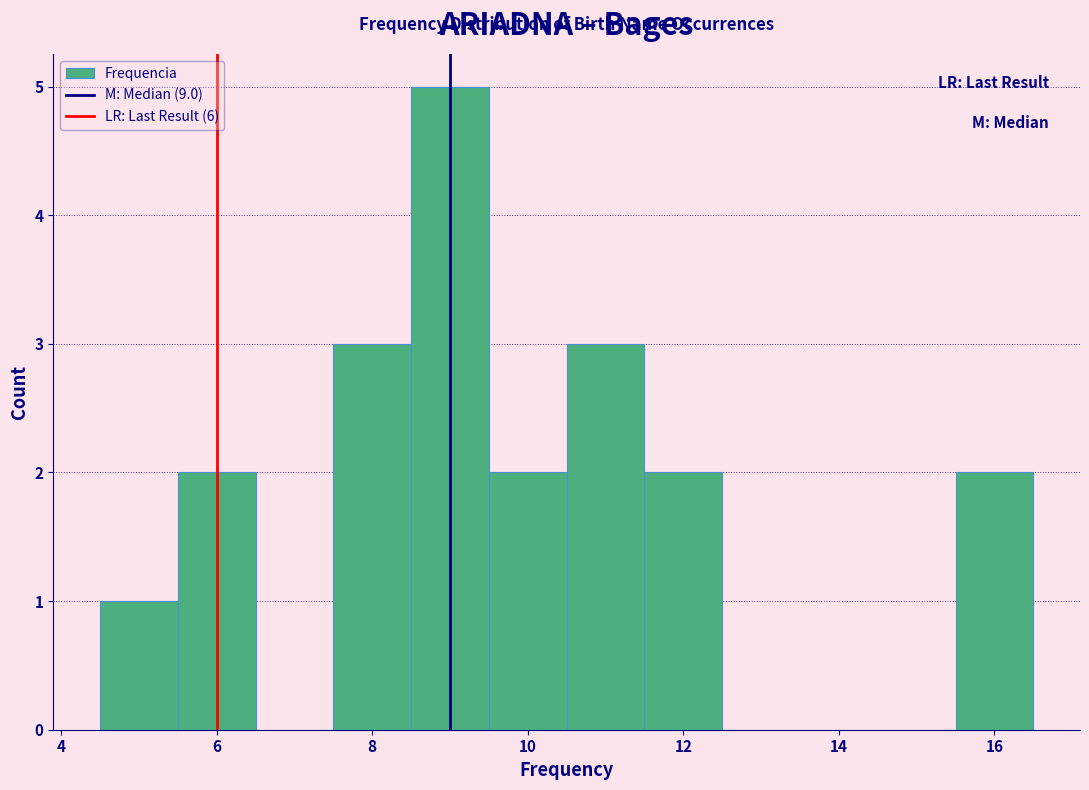

Reading left to right, transcribe this chart: for each bar, give the range it covers on the x-axis and its height. Neither the bar edges nor the heights are printed on the chart, so give them approximately, as read against the axes.

4.5 to 5.5: 1
5.5 to 6.5: 2
6.5 to 7.5: 0
7.5 to 8.5: 3
8.5 to 9.5: 5
9.5 to 10.5: 2
10.5 to 11.5: 3
11.5 to 12.5: 2
12.5 to 13.5: 0
13.5 to 14.5: 0
14.5 to 15.5: 0
15.5 to 16.5: 2